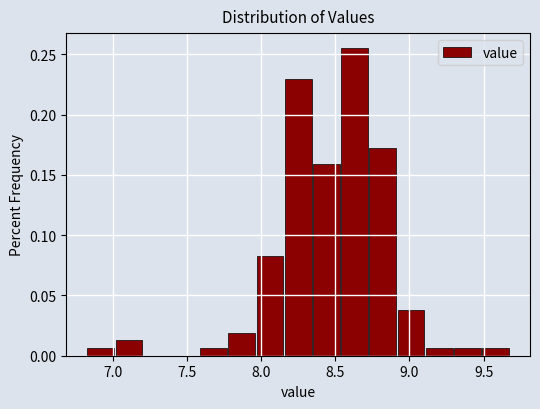

Read against the x-axis, roughly where is the centre of the tallest bar?

8.65